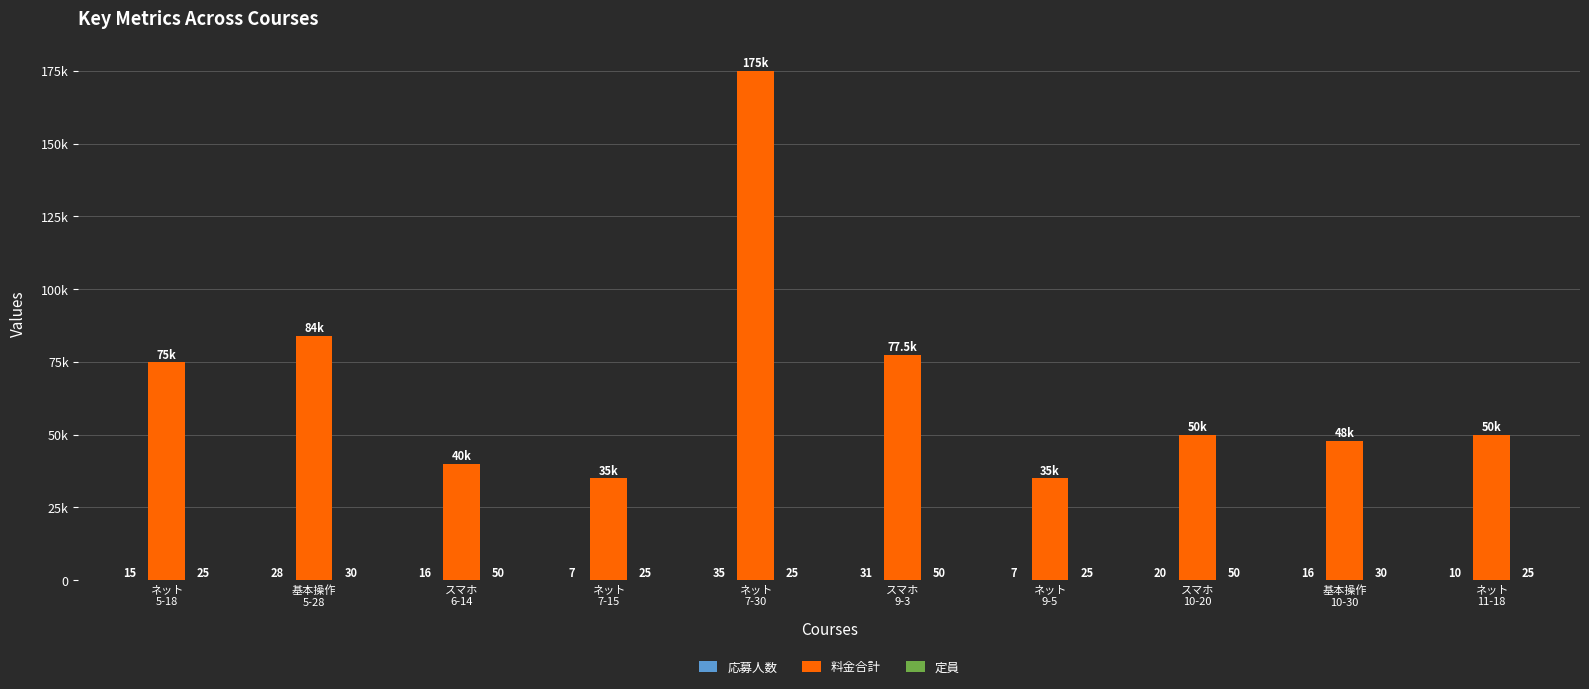

The 料金合計 series shows 77500 at スマホ
9-3. True or false?

True